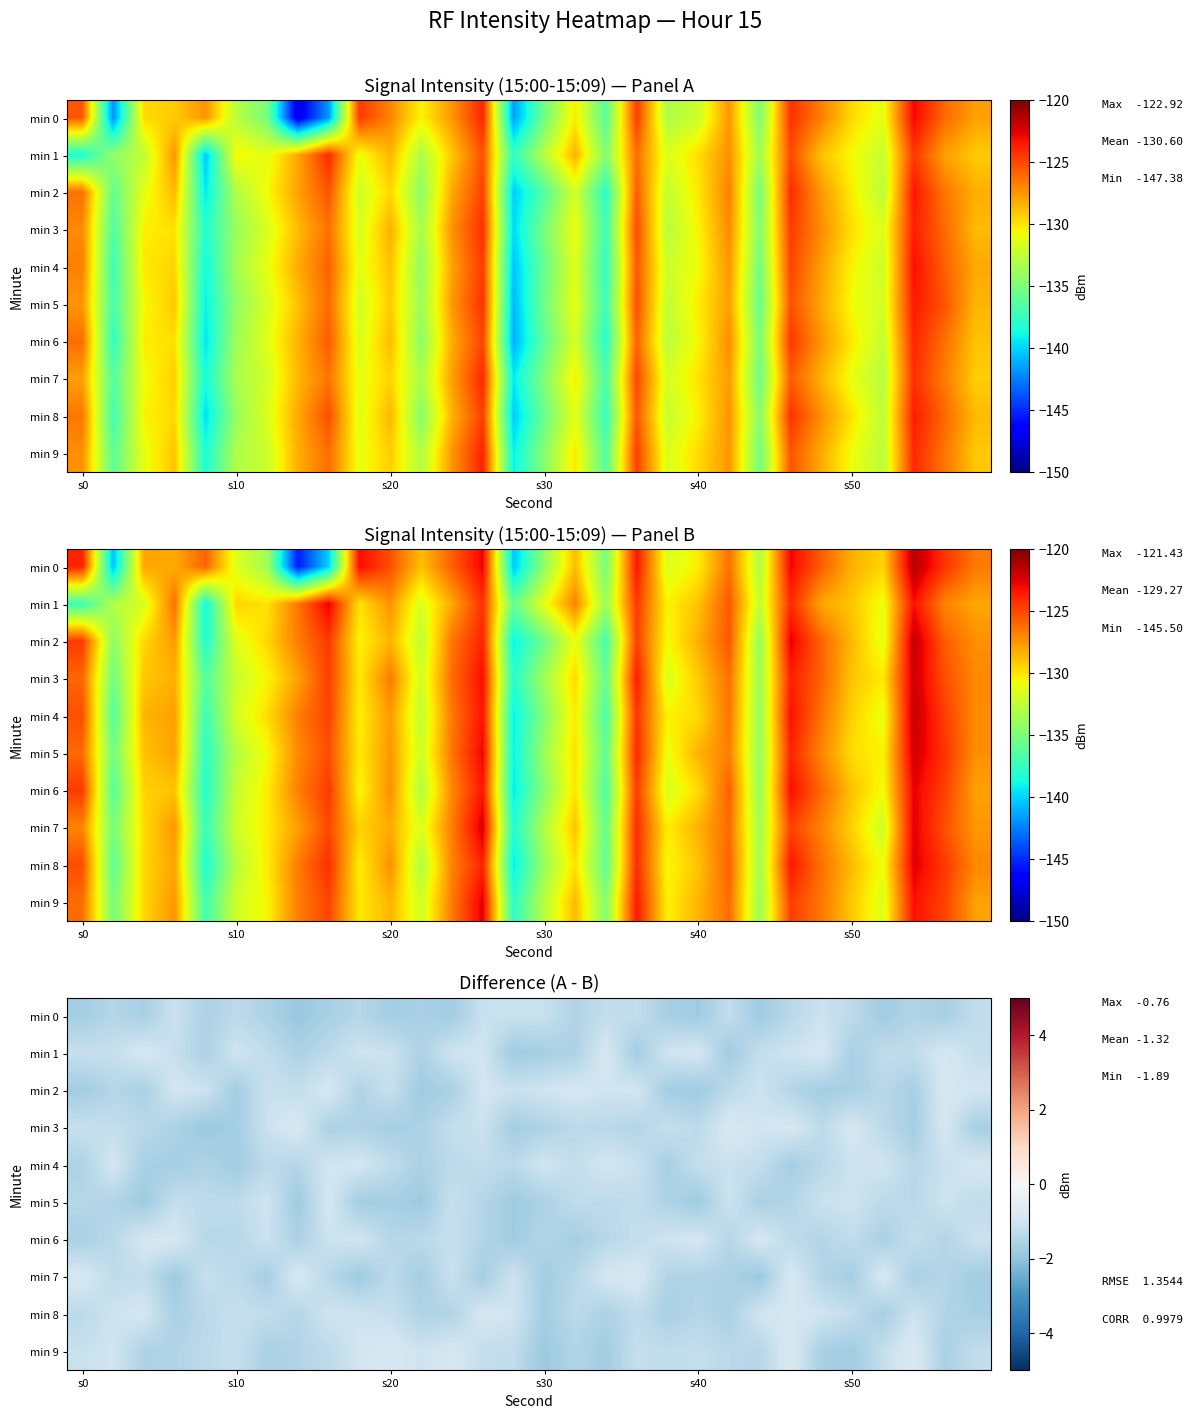

What is the total value across all series at 26?

-13.3